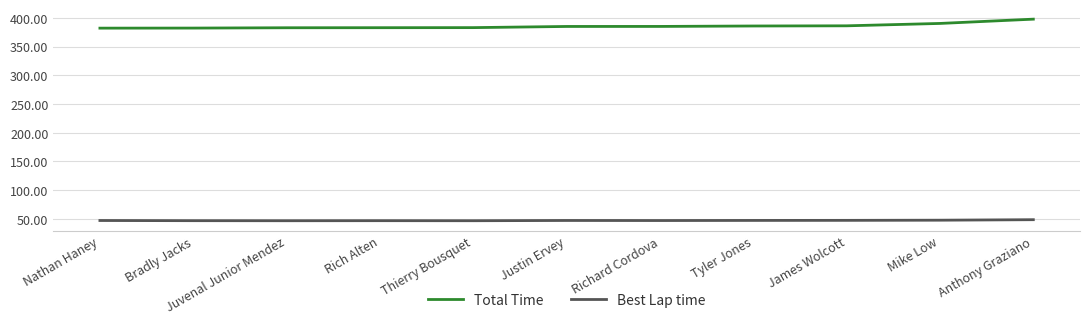

At which category is the sum across all series the highest?

Anthony Graziano